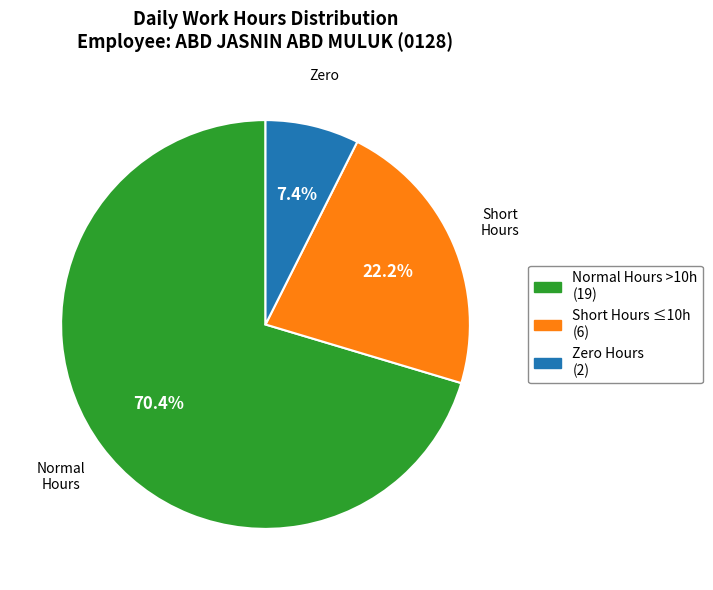

How many slices are in this pie chart?

3